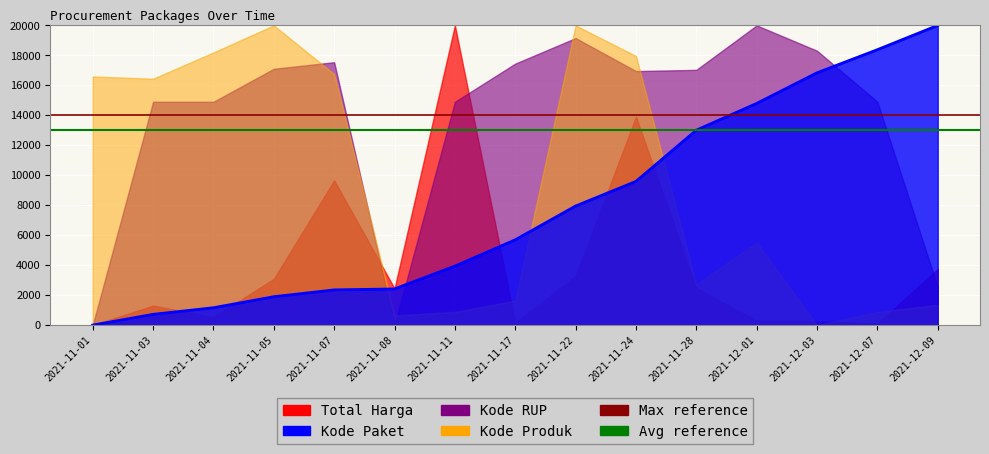

At which label is the value closest to 10000?

2021-11-24